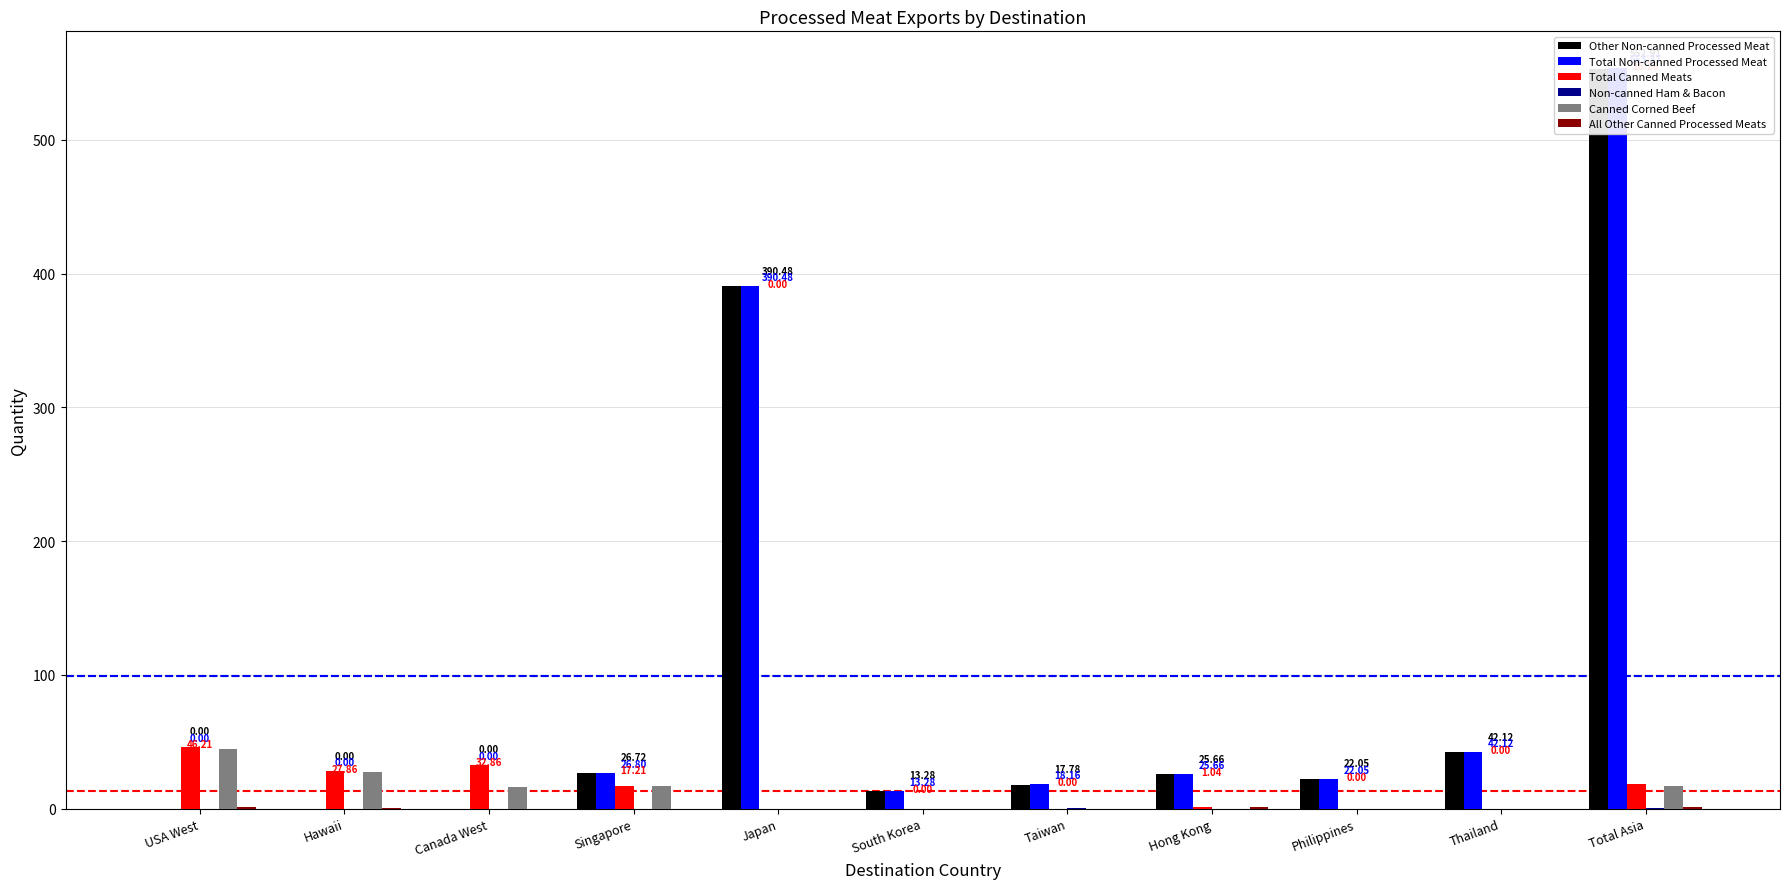

What is the value of the Other Non-canned Processed Meat bar at the 10th from the left?

42.1